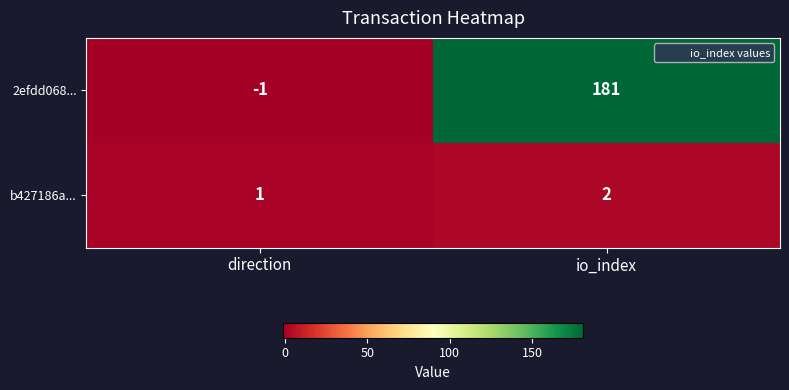

Between direction and io_index, which series saw the biggest shift?

2efdd068...